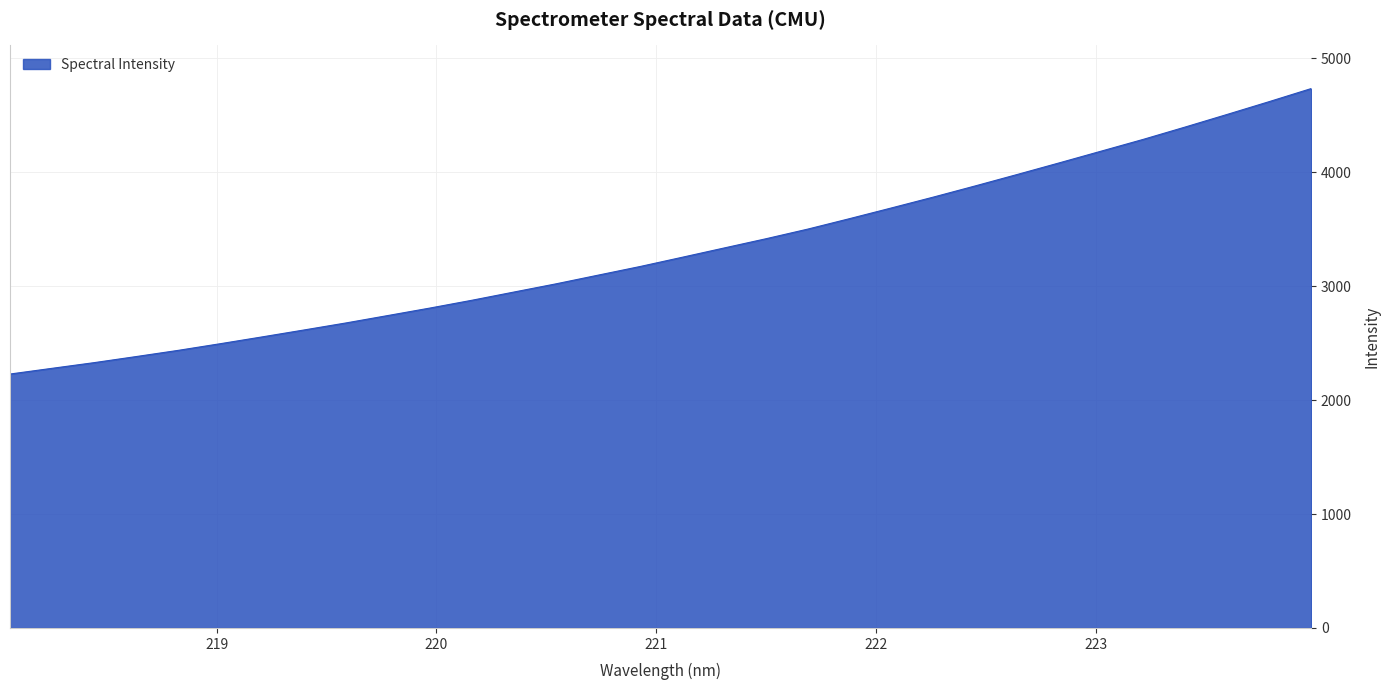

What is the smallest value displayed?

2228.7